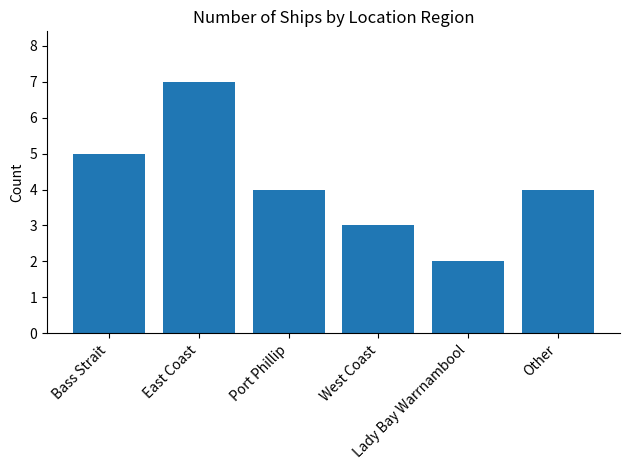

How many categories are shown in the chart?

6